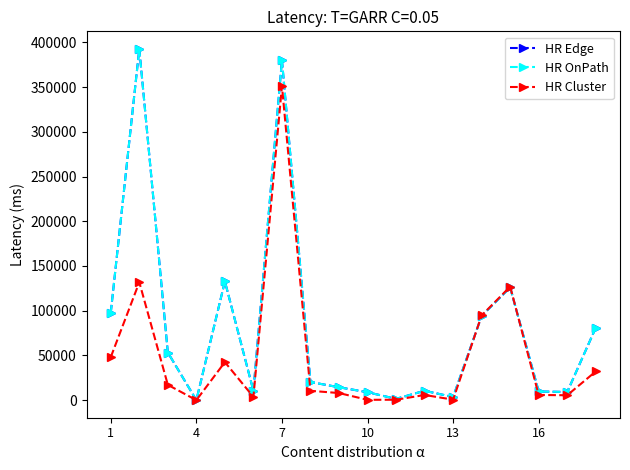

How many lines are shown in the chart?

3